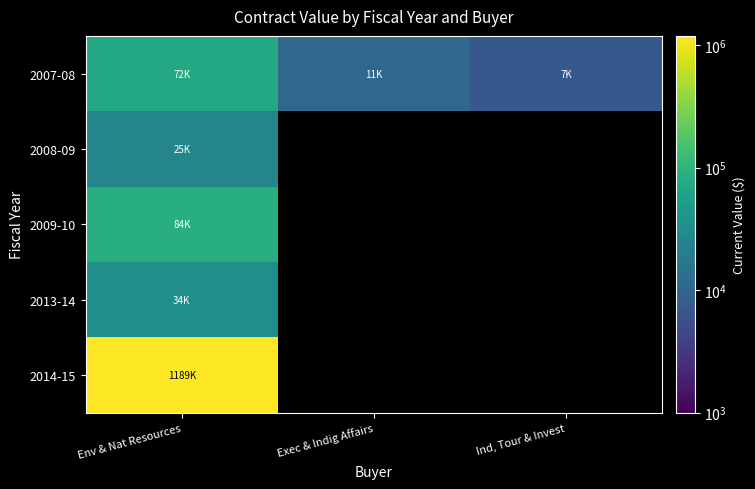

What is the approximate value of 2014-15 at Env & Nat Resources?

1188608.9